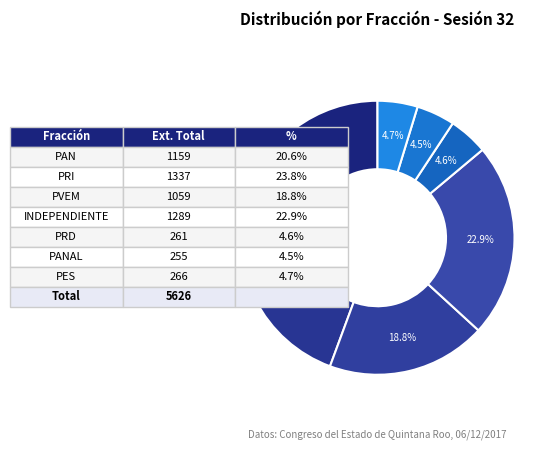

Count the number of slices in the pie.

7